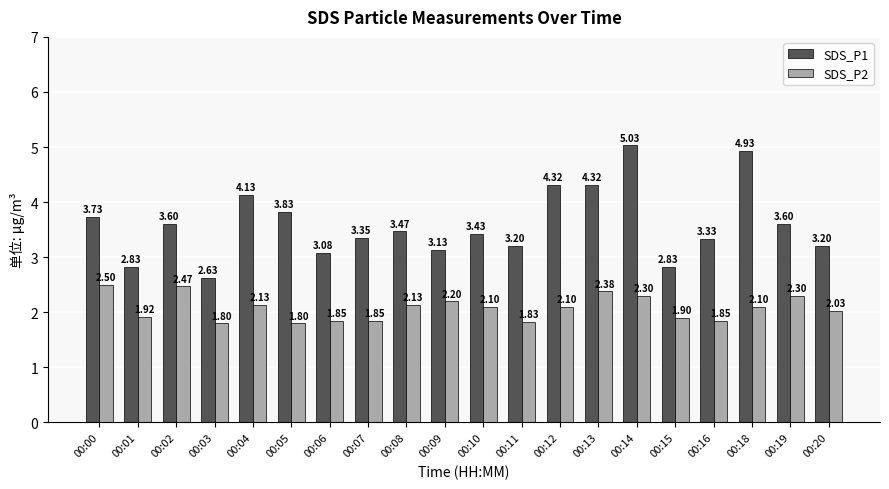

Where does the SDS_P2 series first go above 2?

00:00